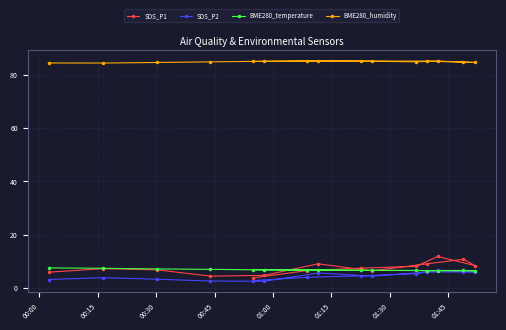

What is the minimum value for BME280_humidity?

84.3